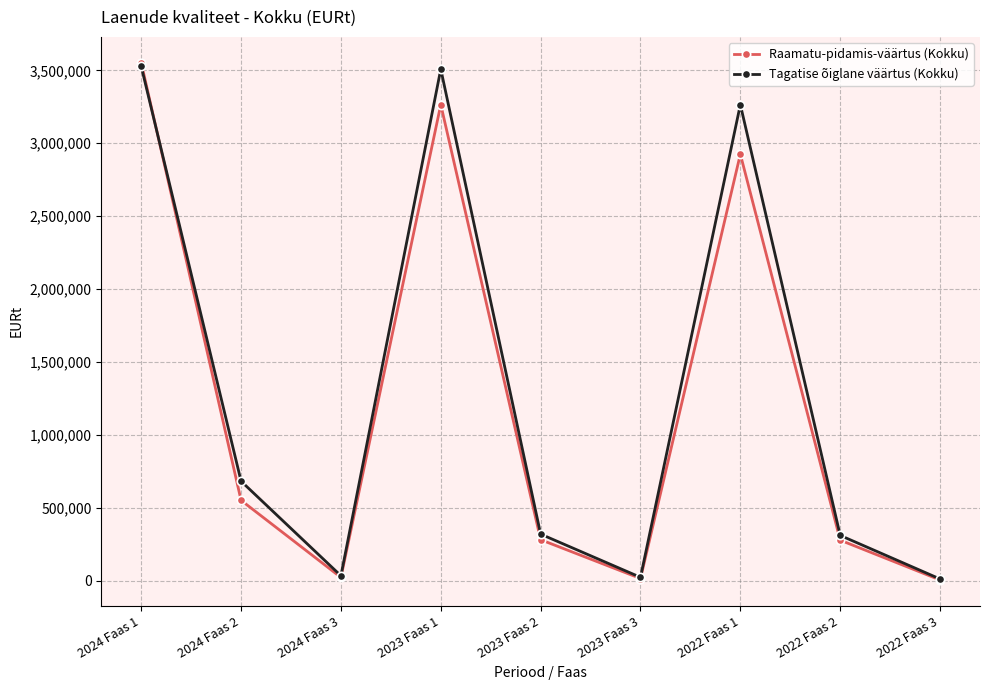

In Tagatise õiglane väärtus (Kokku), how many points are higher than both neighbors (excluding endpoints)?

2